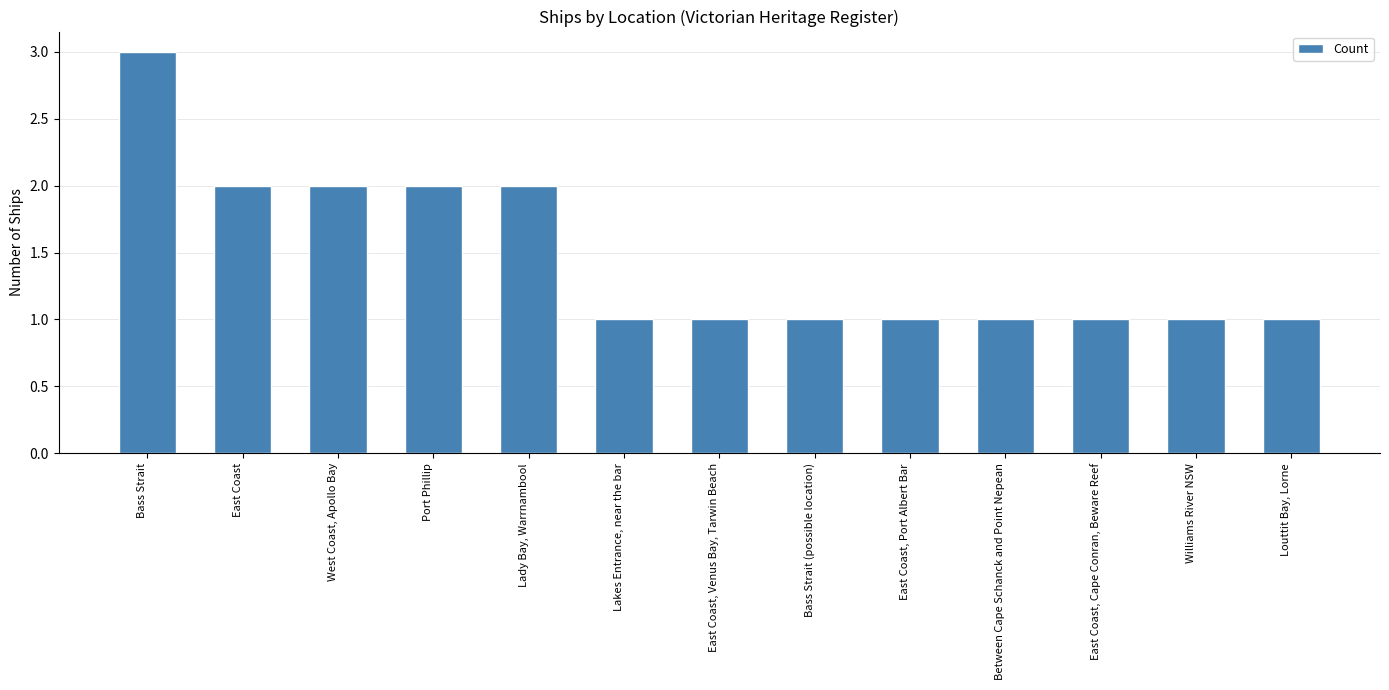

What is the sum of the values at Port Phillip and East Coast, Cape Conran, Beware Reef?

3